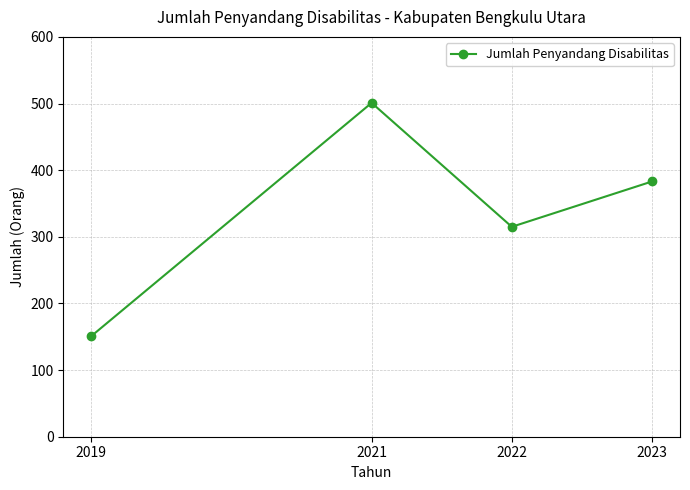

At which label does the data first exceed 383?

2021